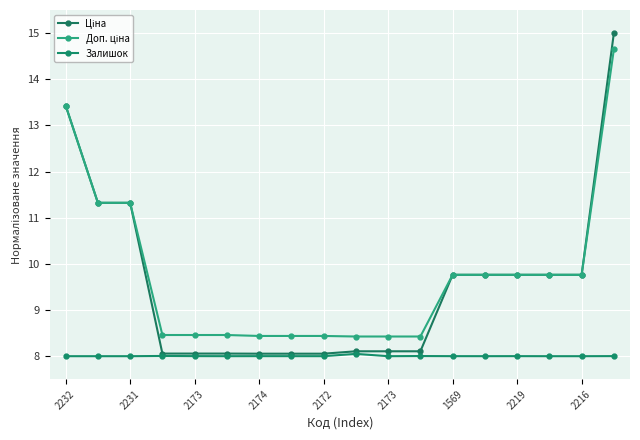

True or false: Ціна and Залишок cross at least once.

False